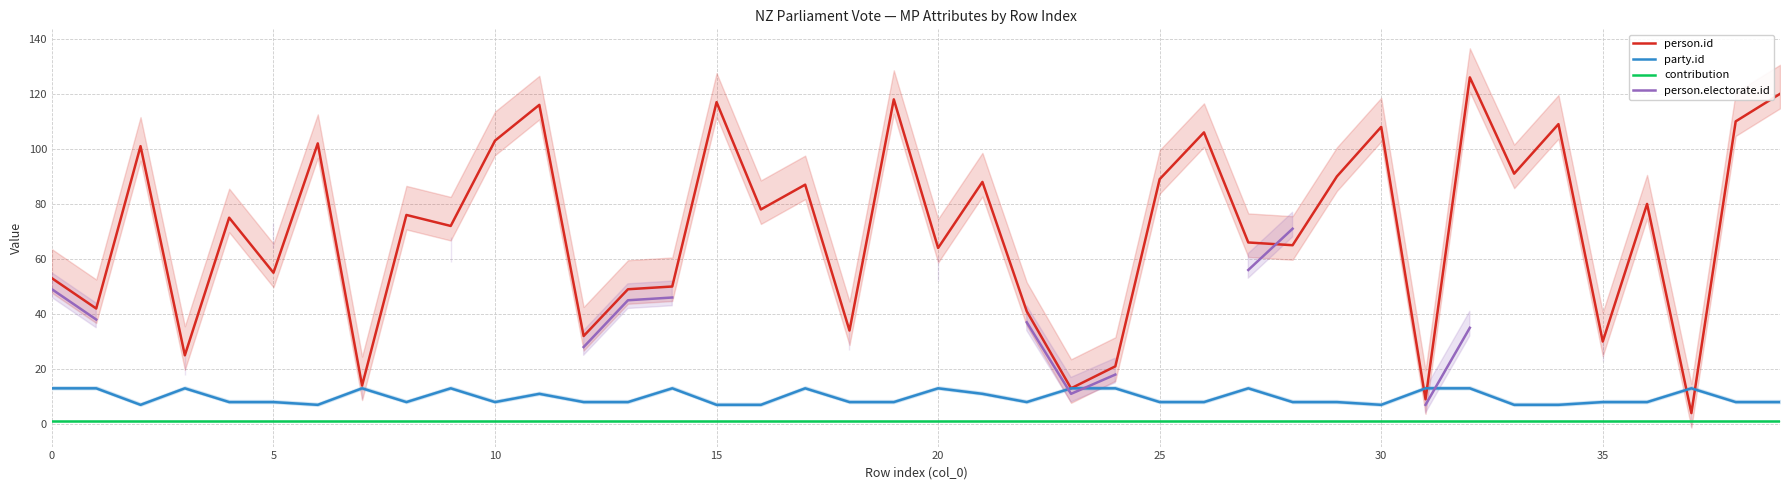

At 16, list the series in order from largest to smallest.

person.id, party.id, contribution, person.electorate.id